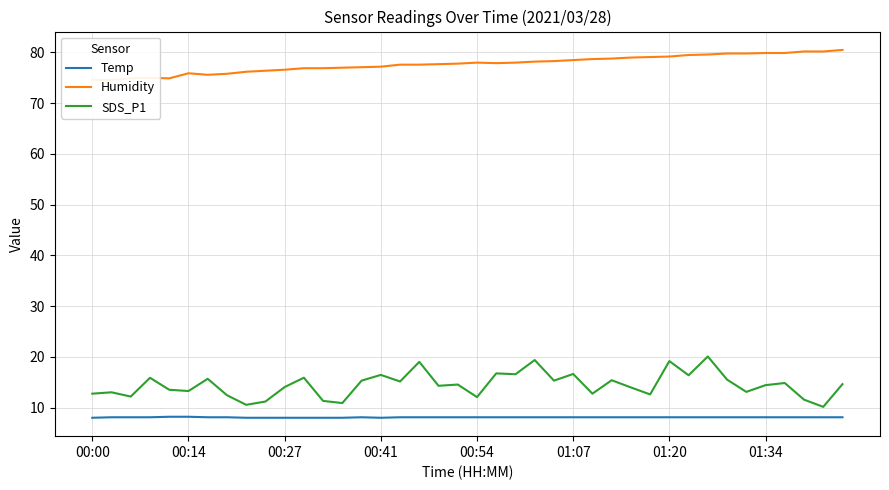

Read the Temp value at 26.

8.1